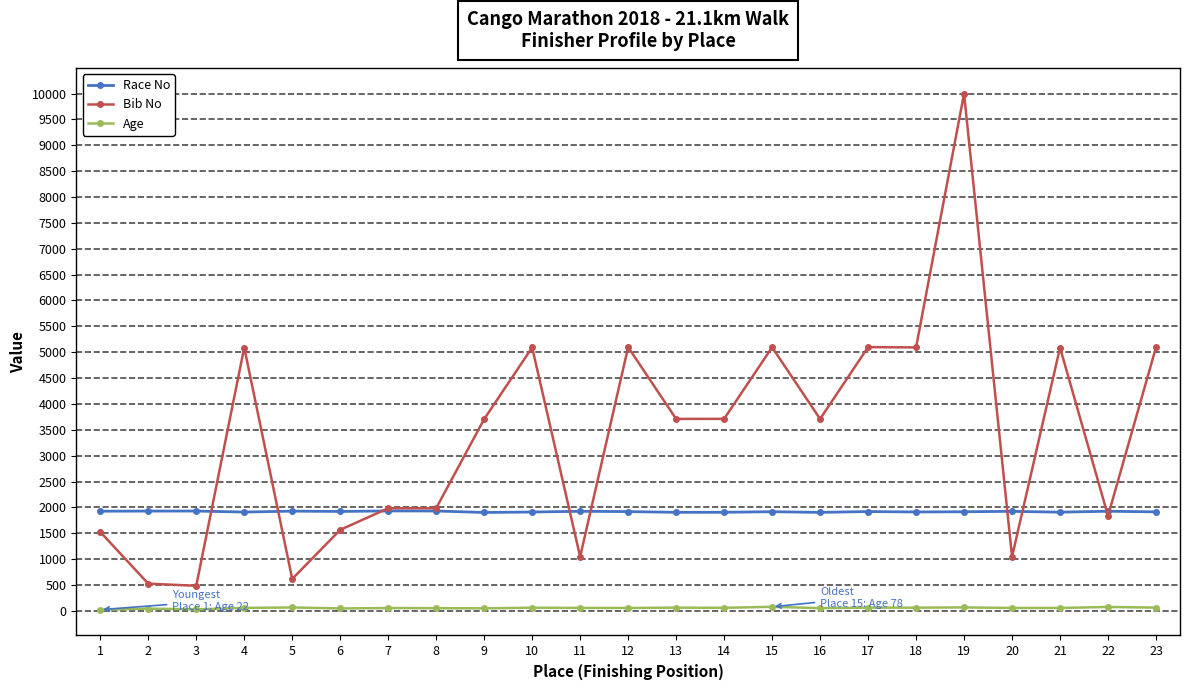

What is the highest value of the Age series?

78